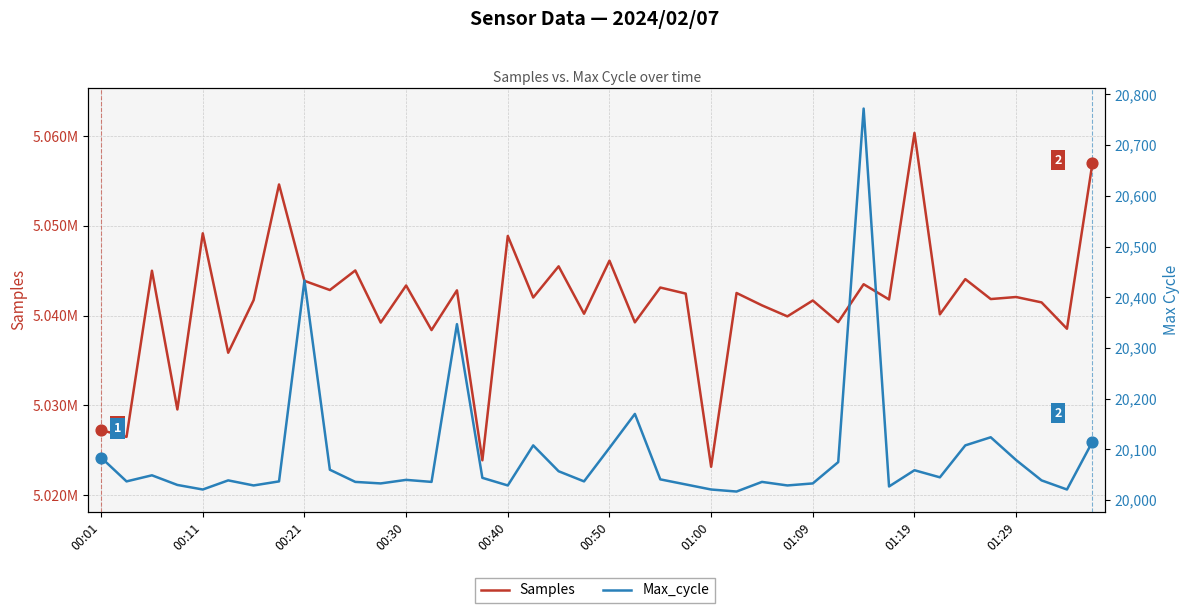

At how many categories does at least one series exceed 4349995?

40